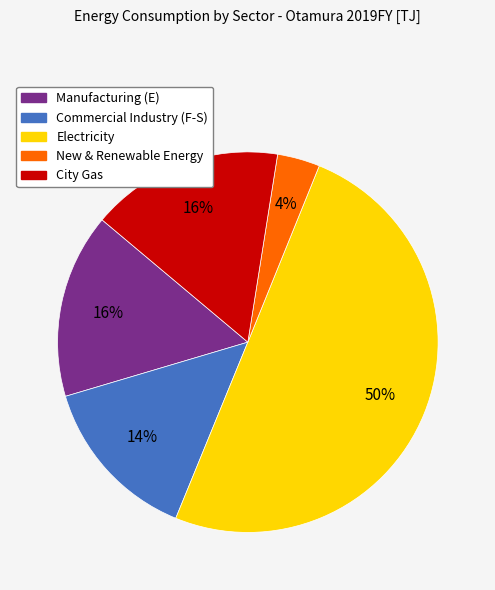

What is the largest slice in the pie chart?

Electricity